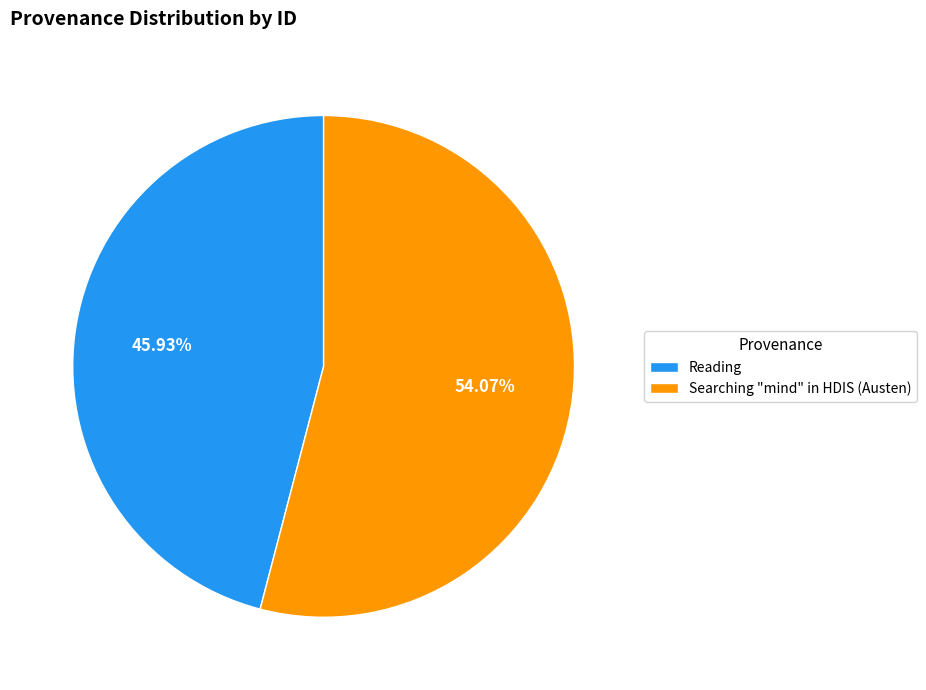

True or false: Reading accounts for 53% of the total.

False